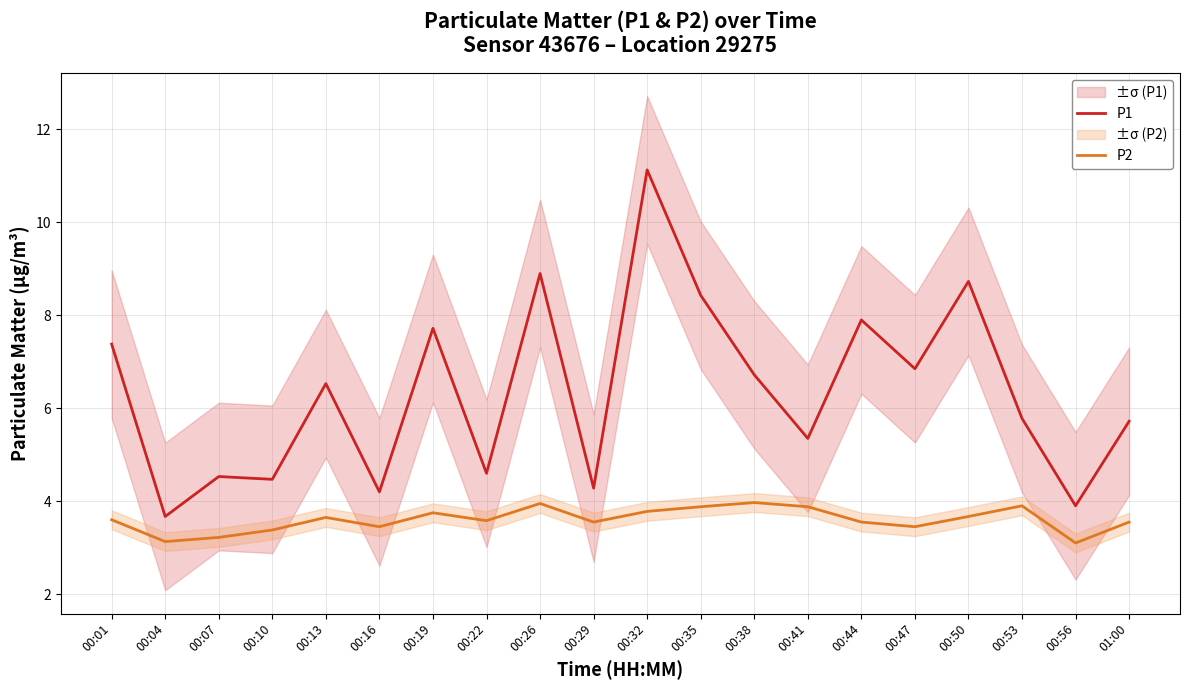

True or false: P1 and P2 intersect in this chart.

False